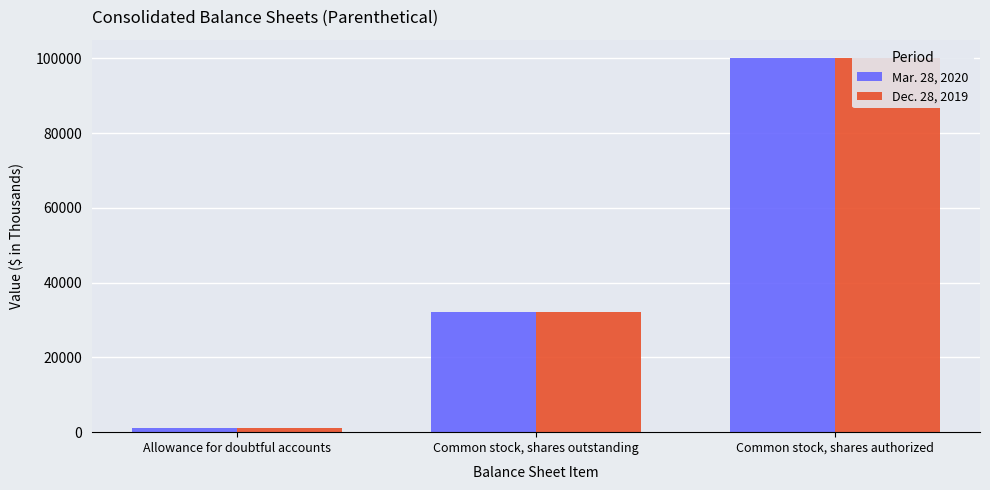

At which label does Mar. 28, 2020 first exceed 32075?

Common stock, shares authorized